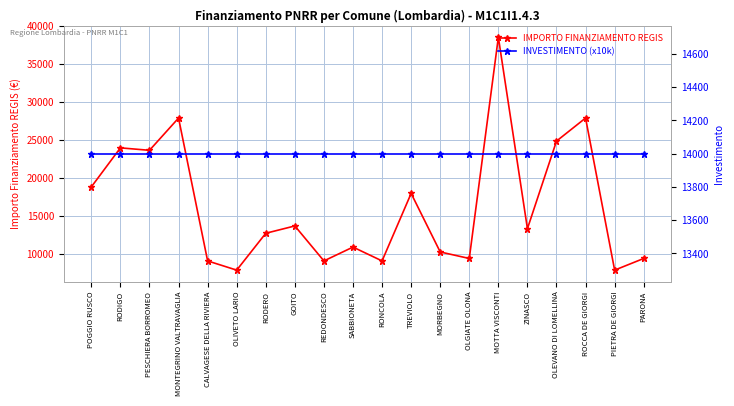

Rank the series by their maximum value, from highest to lowest.

IMPORTO FINANZIAMENTO REGIS, INVESTIMENTO (x10k)